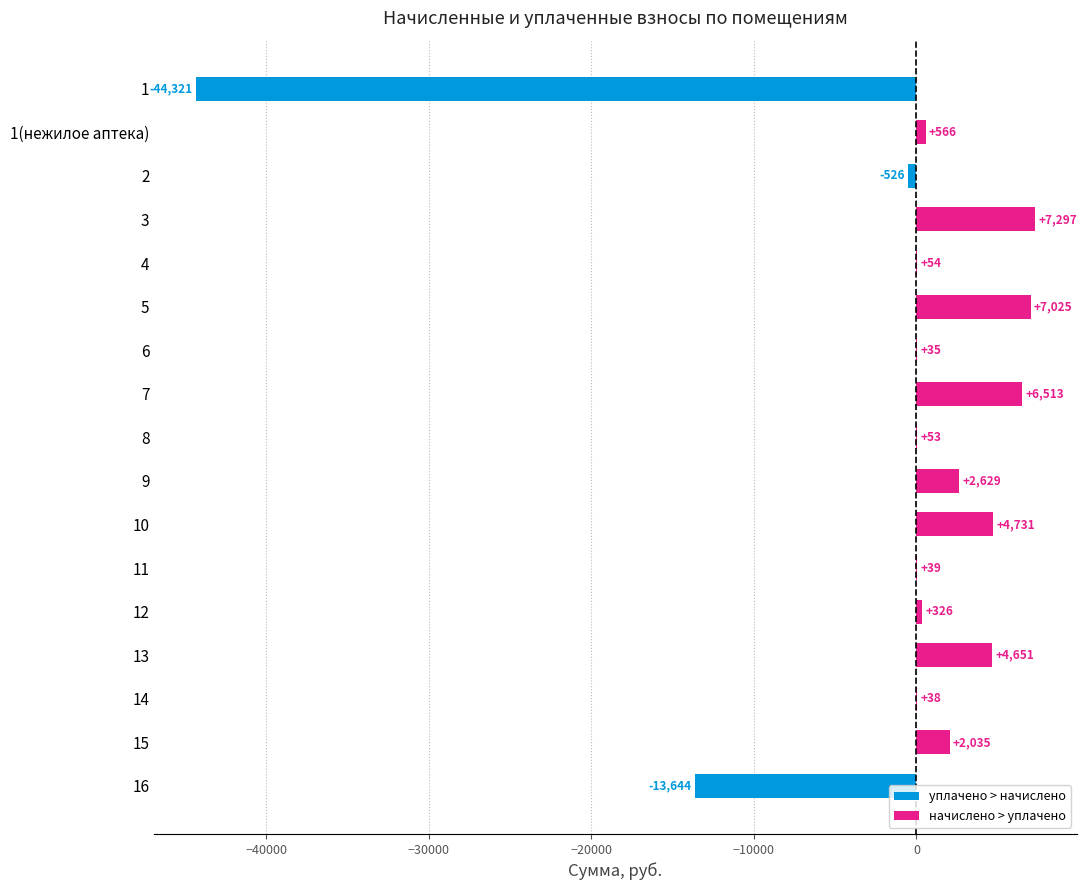

What is the sum of the начислено > уплачено values at 15 and 10?

6766.1